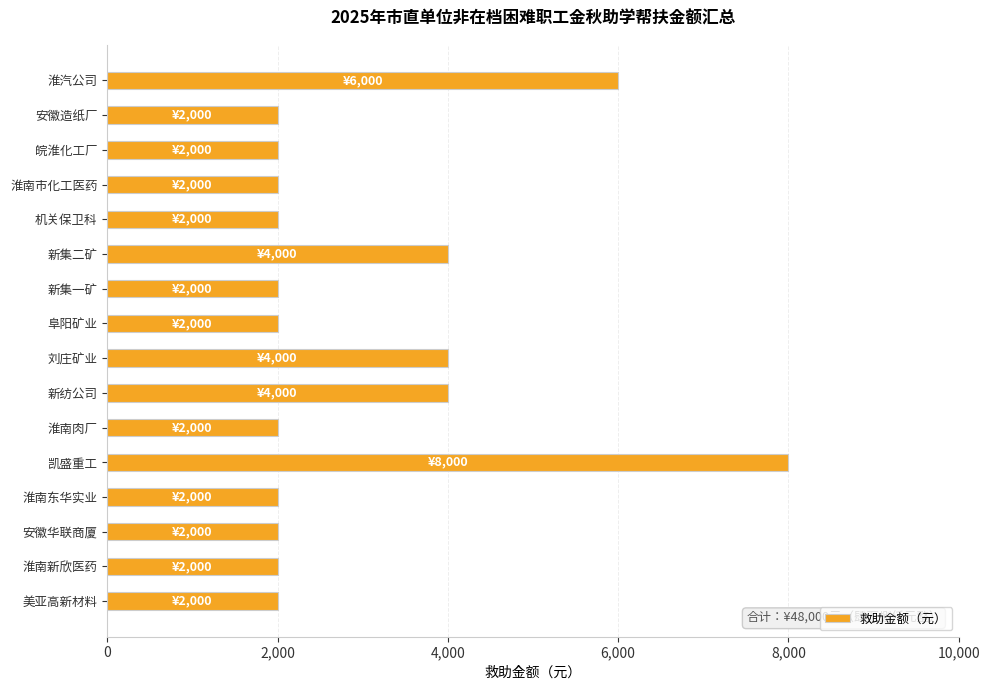

Which has a higher value, 新集二矿 or 安徽华联商厦?

新集二矿